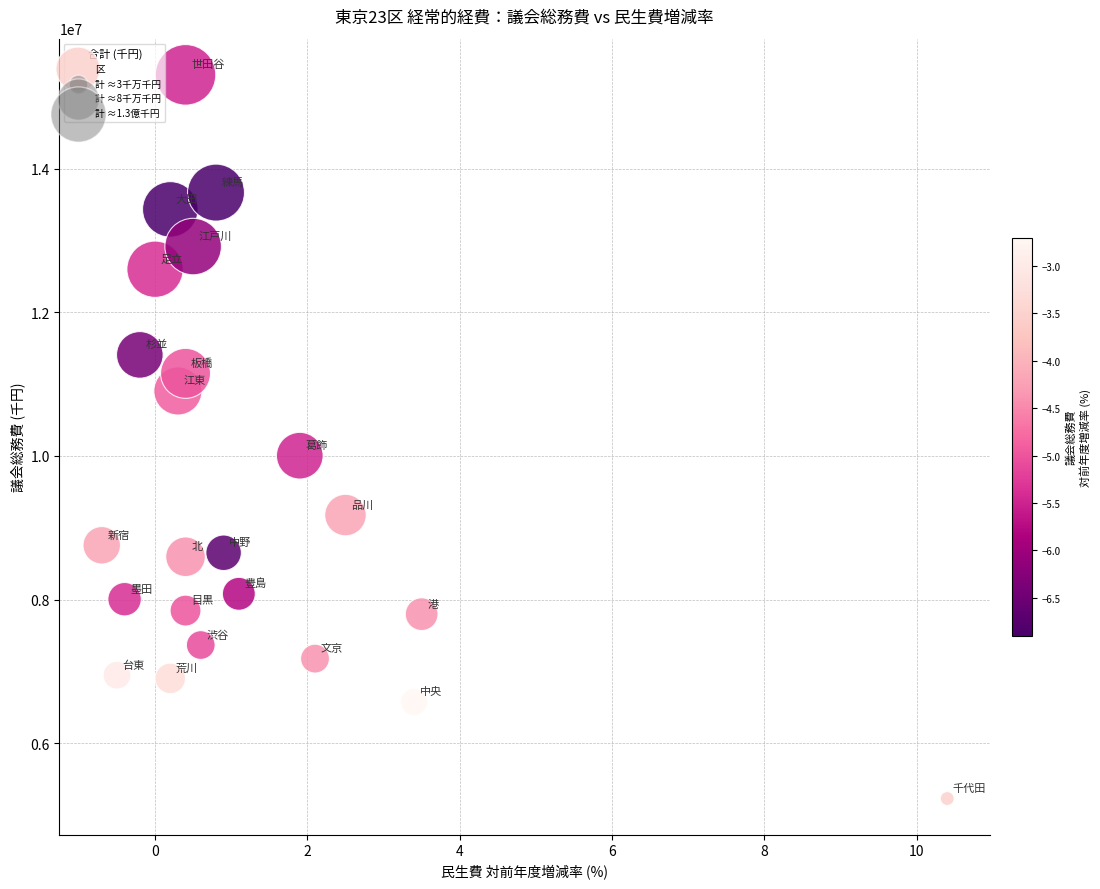

What Y value in the scatter plot is closest to 10267850?

10003224